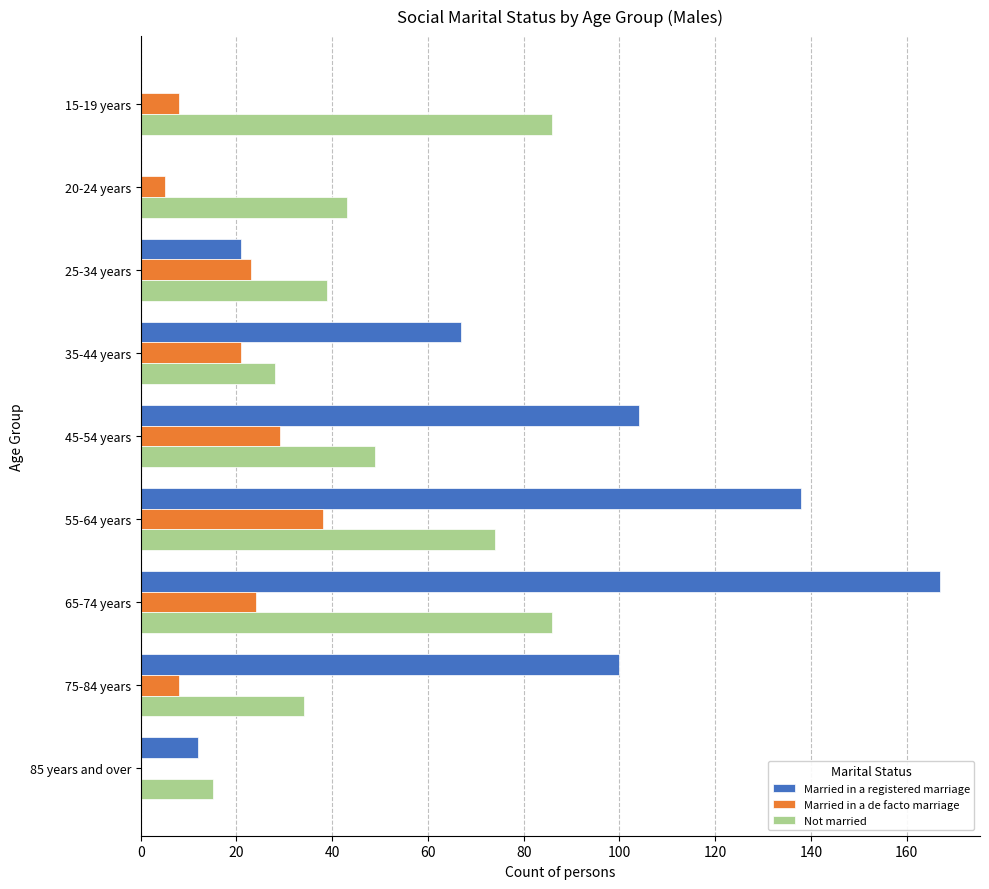

What is the sum of the Not married values at 45-54 years and 55-64 years?

123